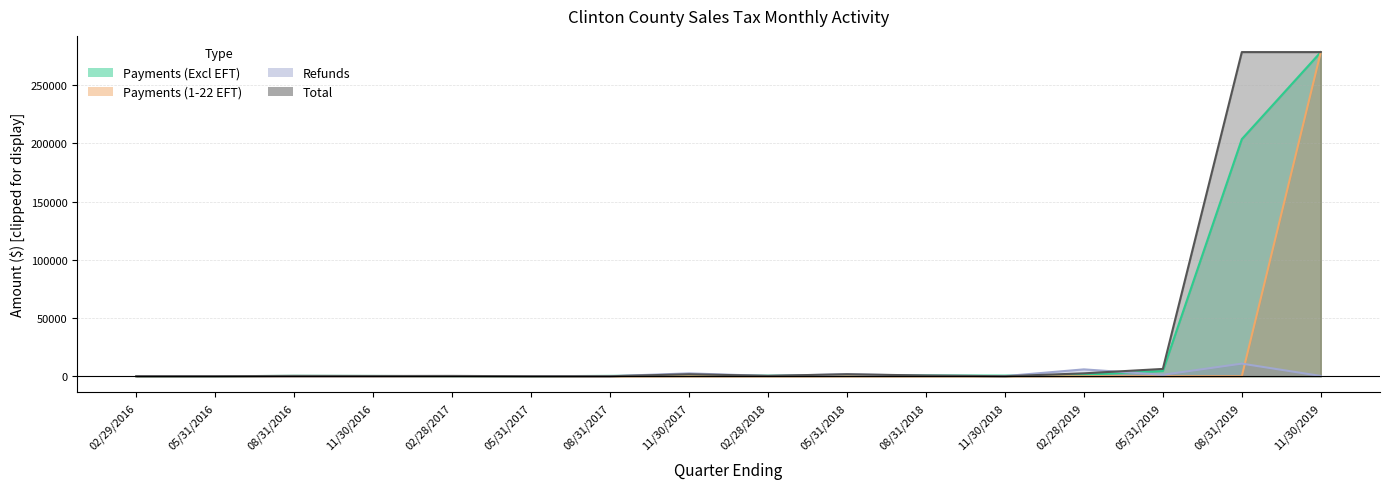

What is the sum of all Refunds values?

23376.0